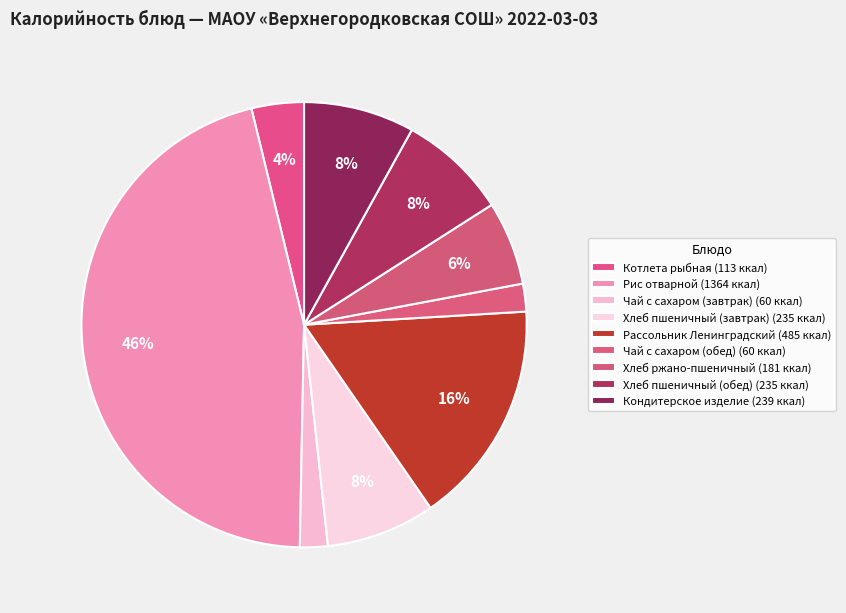

How many slices are in this pie chart?

9